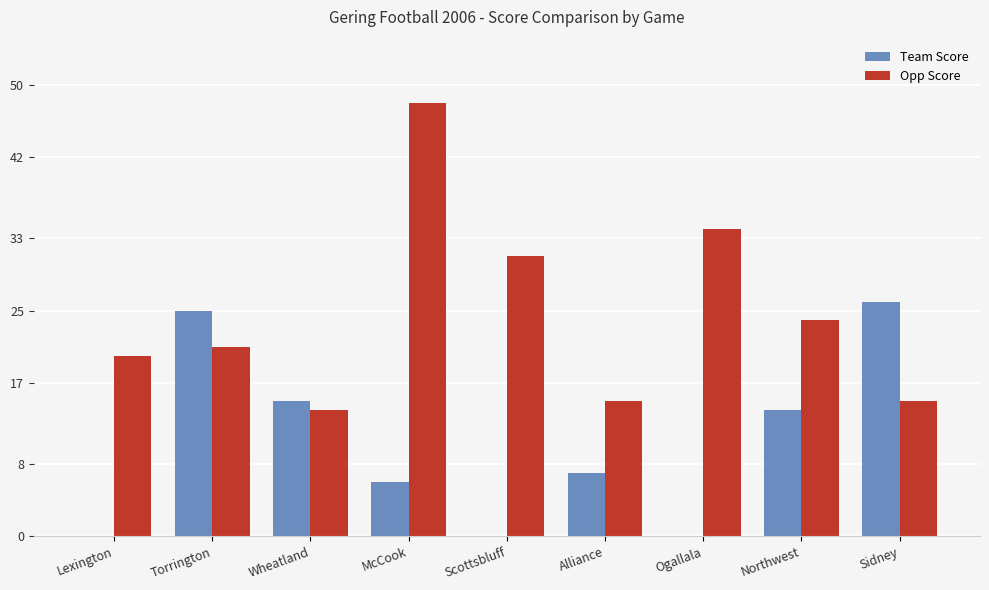

How many data points does each series have?

9